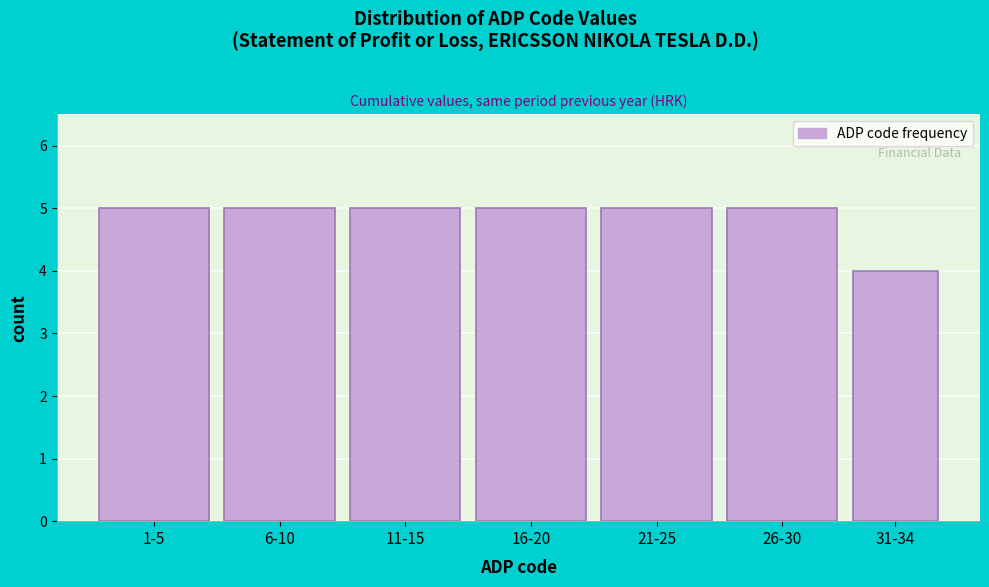

Reading left to right, transcribe all the data shown in this chart.

1-5=5	6-10=5	11-15=5	16-20=5	21-25=5	26-30=5	31-34=4